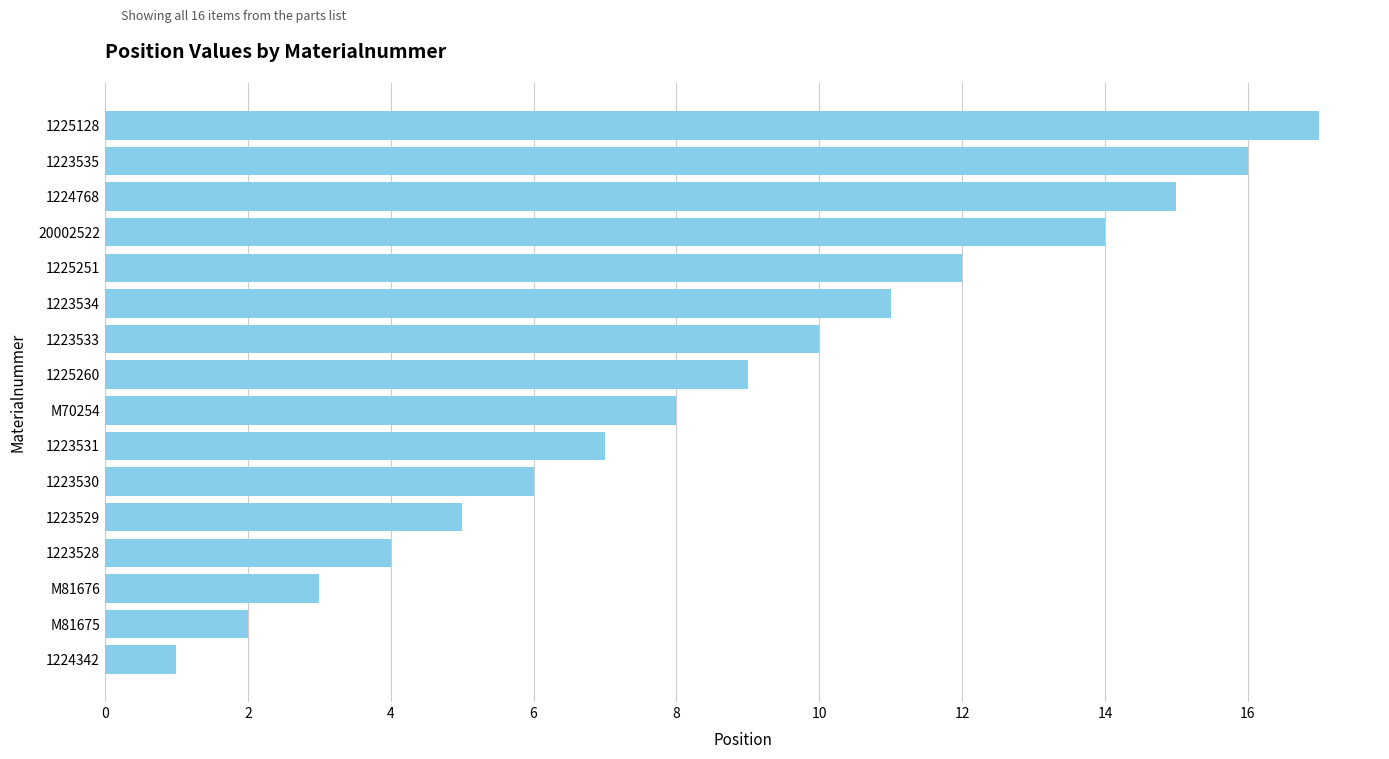

What is the change in value from 1225260 to 1225128?

+8